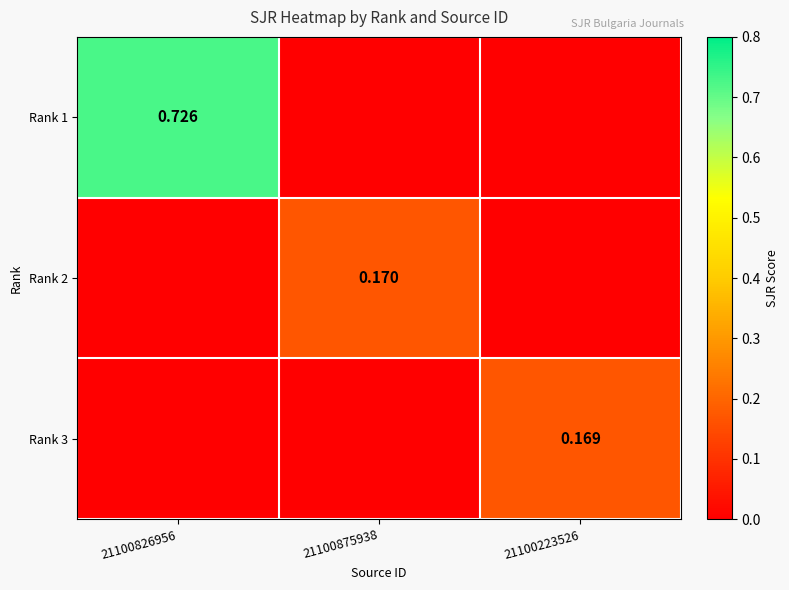

Is the value of Rank 2 at 21100875938 greater than the value of Rank 3 at 21100223526?

Yes